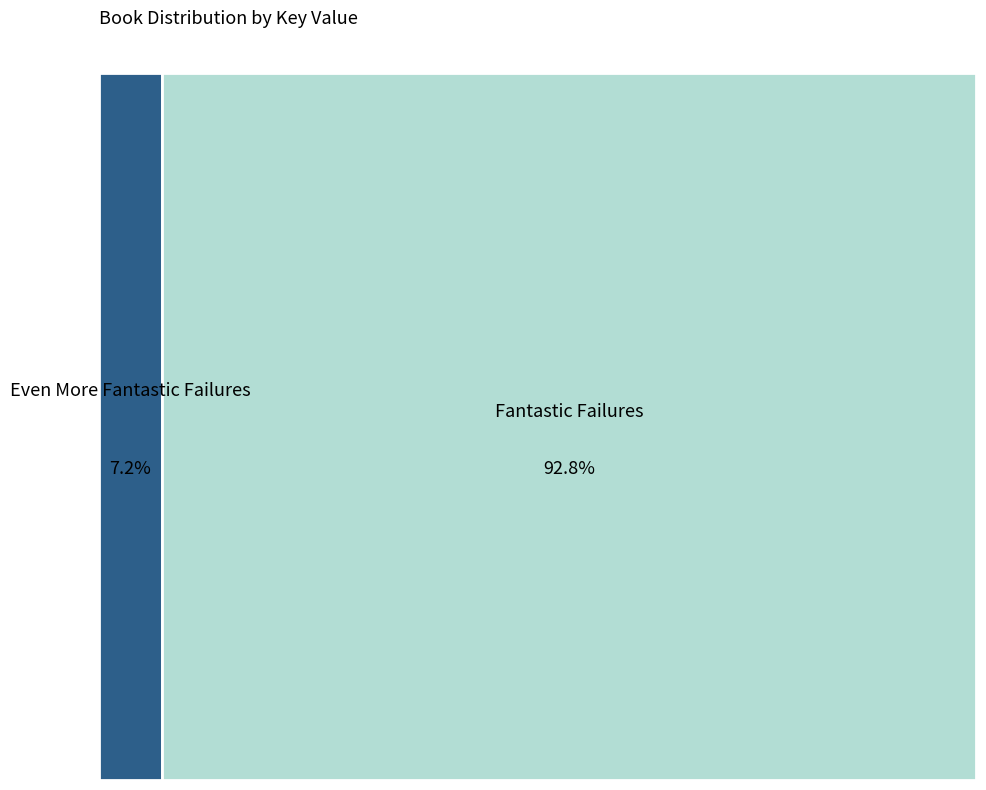

To the nearest percent, what is the difference between the largest and smallest slice percentages?

86%